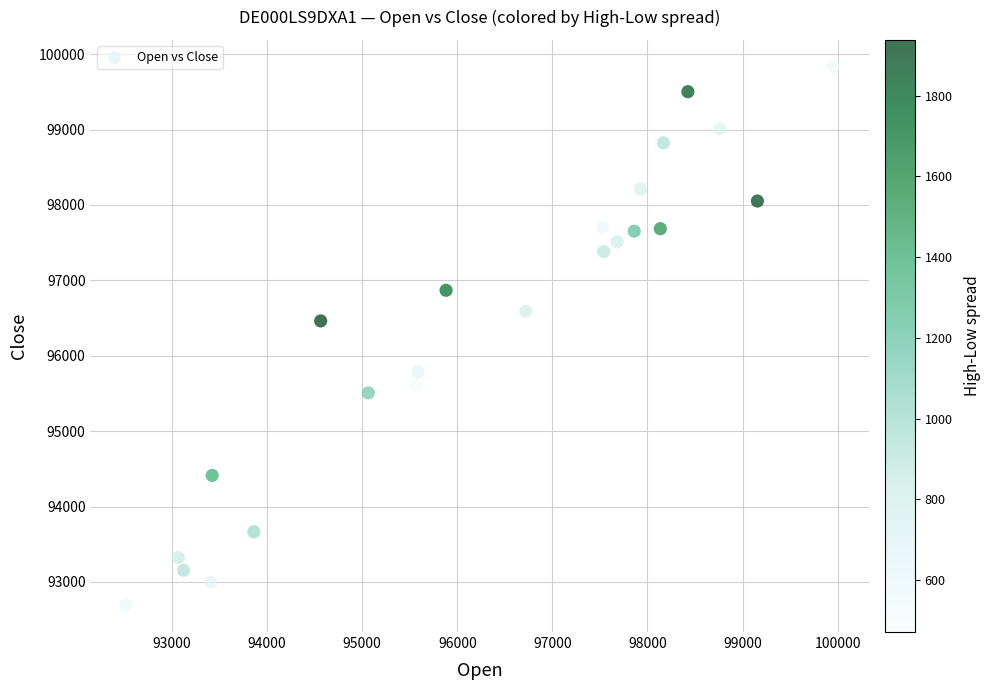

What is the range of Y values (max minus min)?

7139